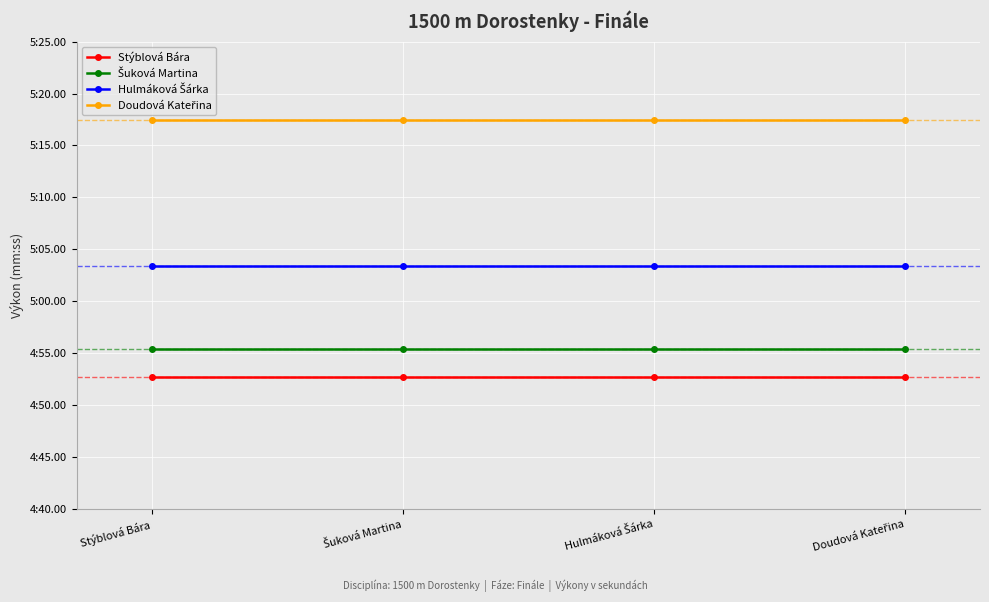

Reading left to right, extract all data points from this chart.

Stýblová Bára: 292.7	292.7	292.7	292.7
Šuková Martina: 295.4	295.4	295.4	295.4
Hulmáková Šárka: 303.4	303.4	303.4	303.4
Doudová Kateřina: 317.4	317.4	317.4	317.4